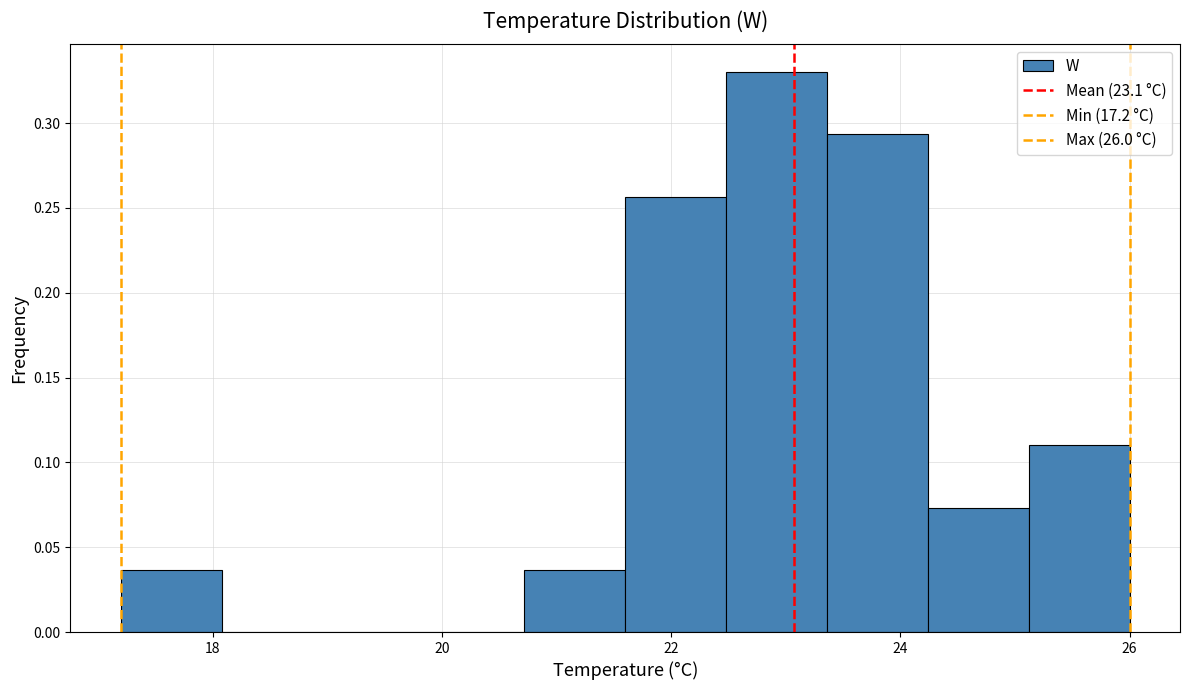

How tall is the bar that spans 20.72 to 21.60 on the x-axis? Neither the bar edges nor the heights are printed on the chart, so give them approximately, as read against the axes.

0.035